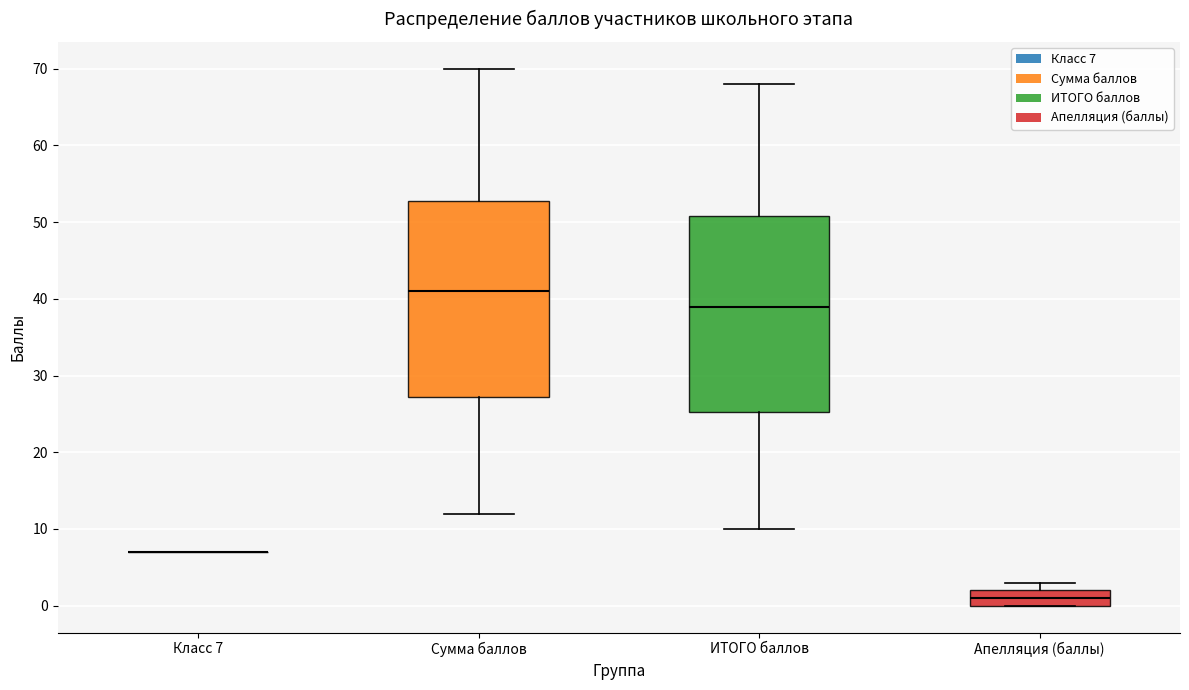

Where does the median line of the box for Апелляция (баллы) sit on the y-axis? The values are not printed on the chart, so give them approximately, as read against the axis.

1